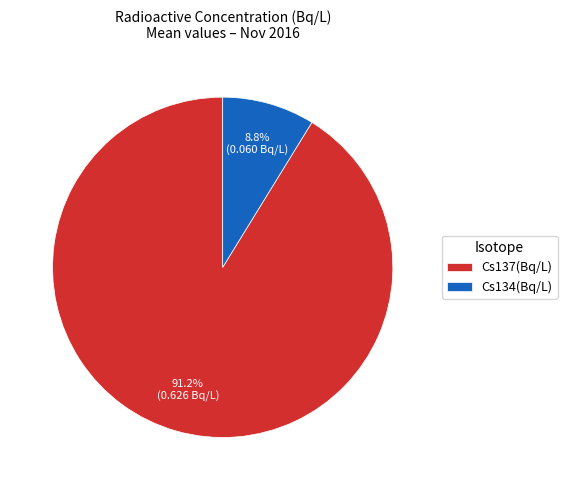

How many slices are in this pie chart?

2